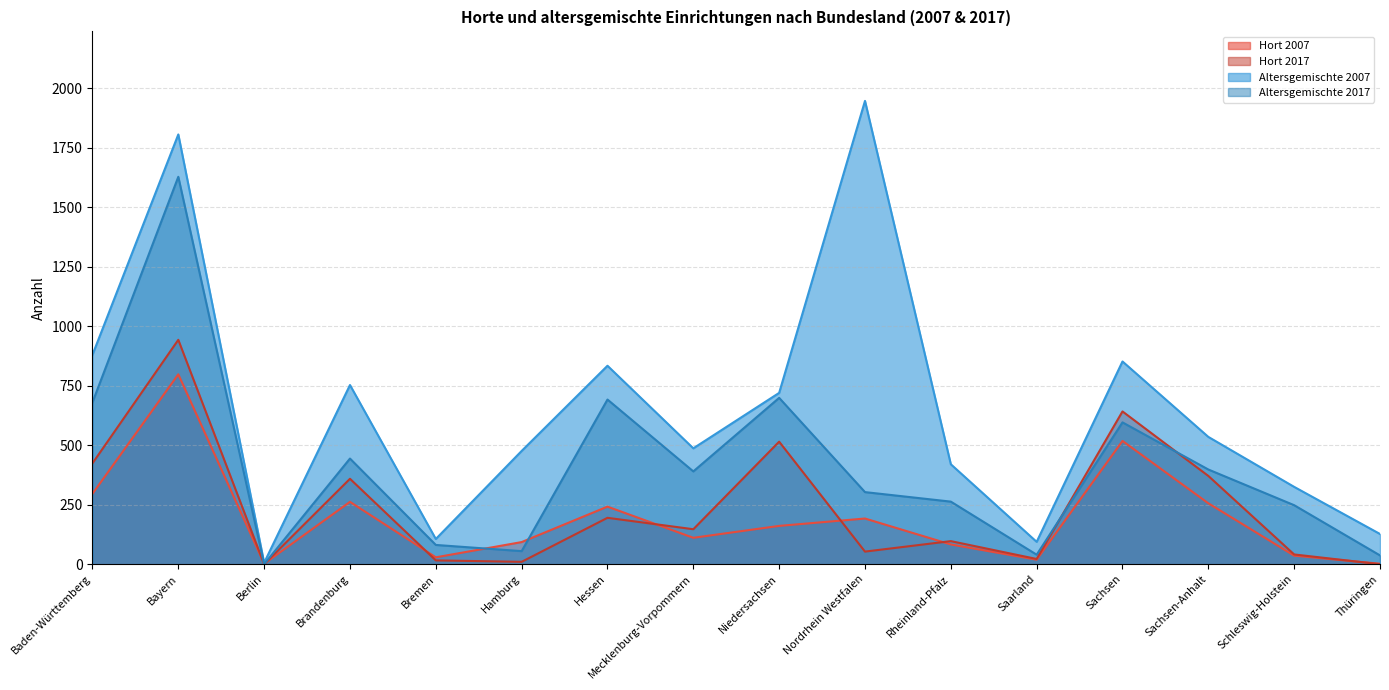

Between Bayern and Mecklenburg-Vorpommern, which series saw the biggest shift?

Altersgemischte 2007